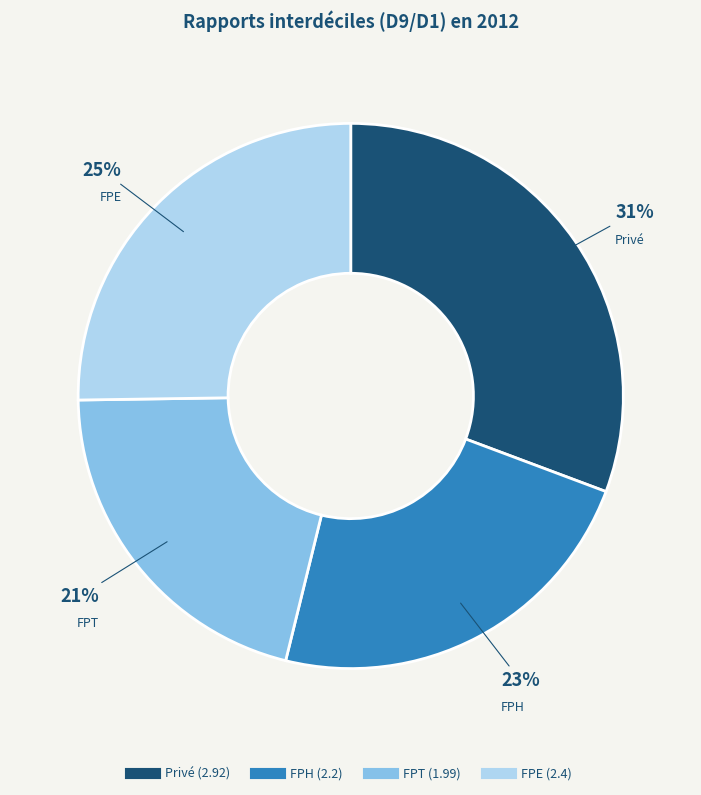

Which category has the biggest portion of the pie?

Privé